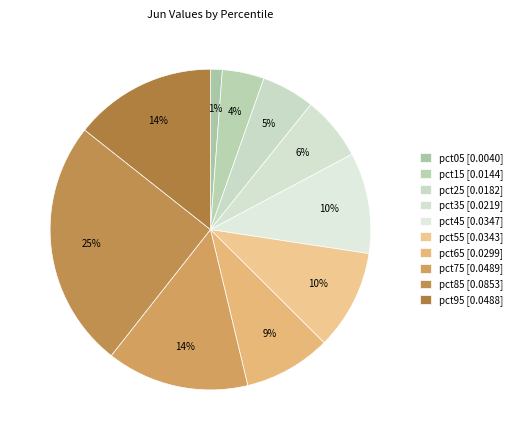

To the nearest percent, what percentage of the pie is pct15?

4%